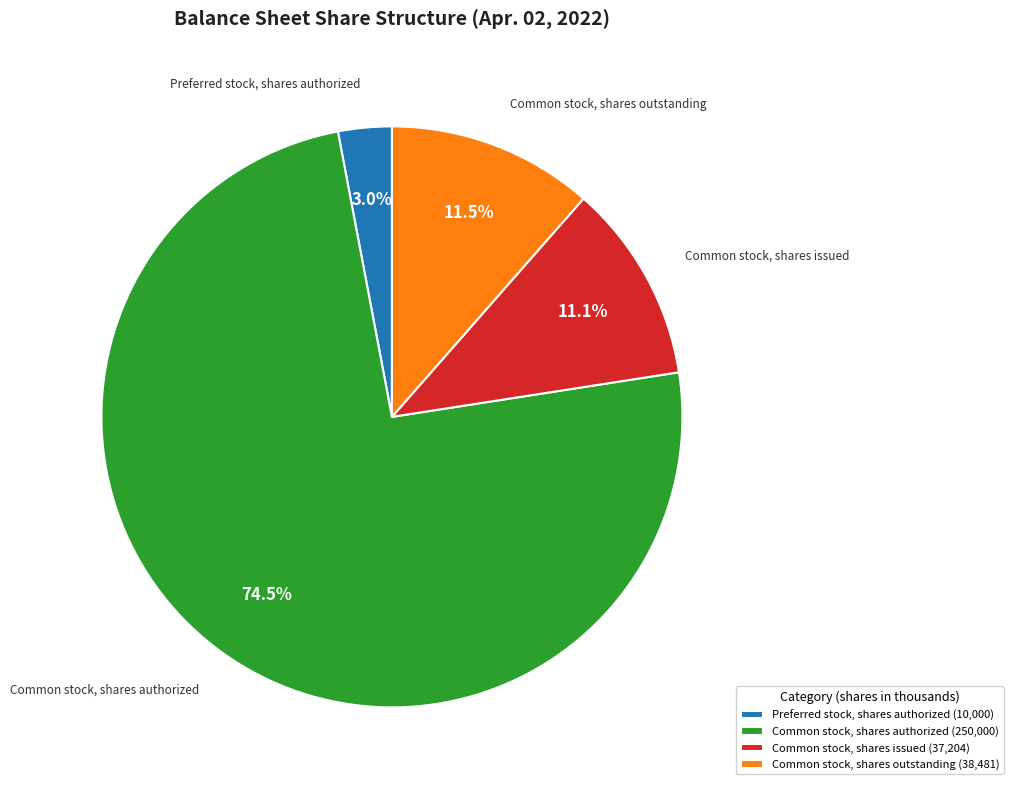

Combined, what portion of the pie is Preferred stock, shares authorized and Common stock, shares issued?

14.1%